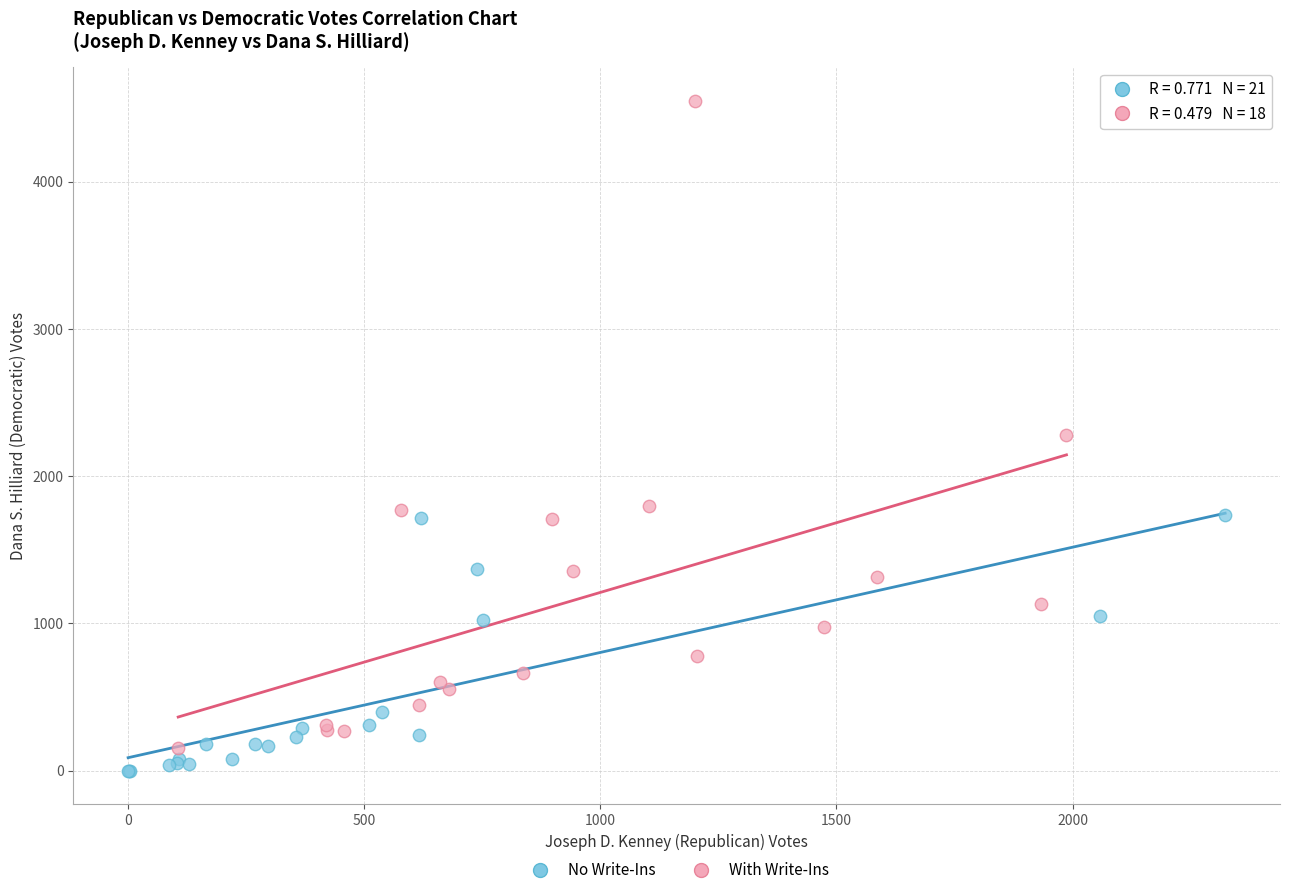

Which series has the largest Y range (max minus min)?

With Write-Ins